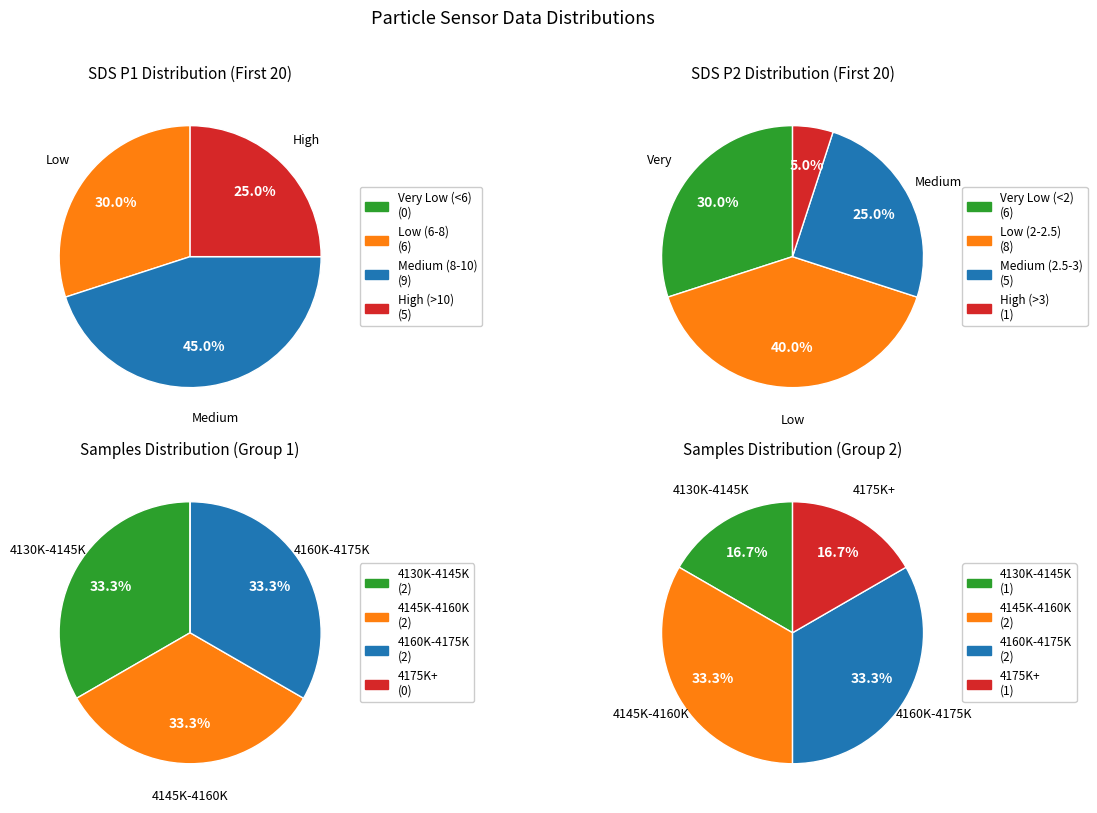

Does 13 account for over 50% of the chart?

No